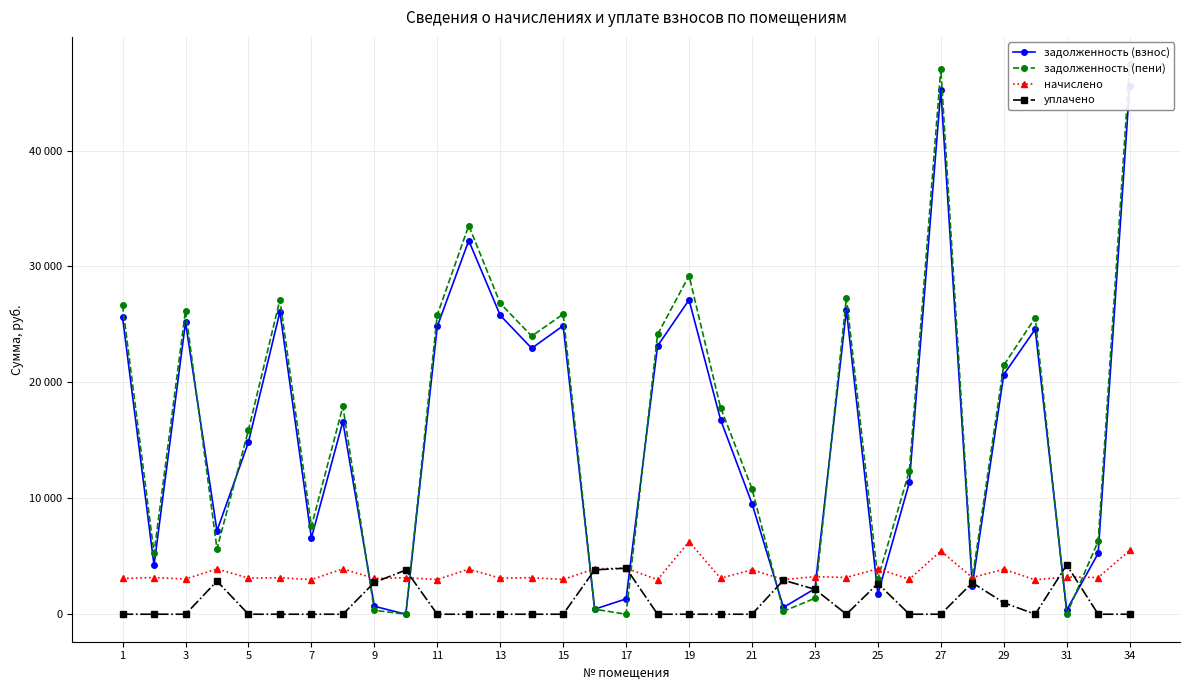

Which series has the widest spread of values?

задолженность (пени)